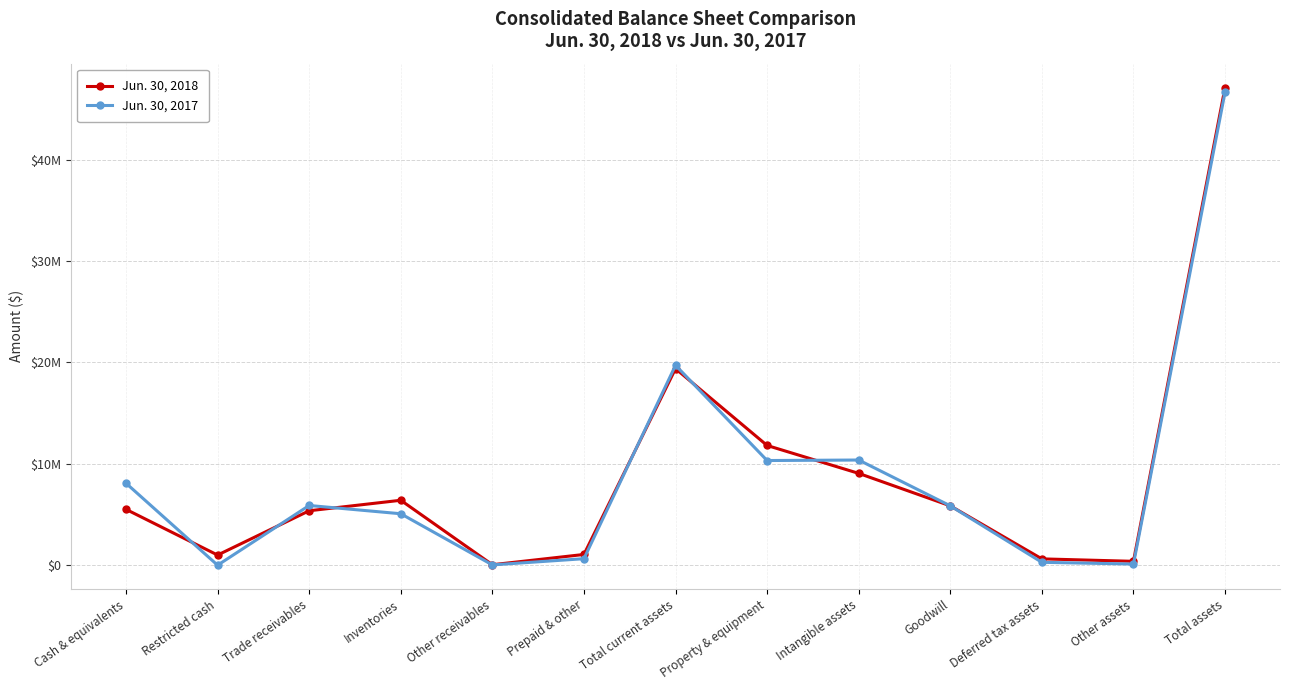

At how many categories does at least one series exceed 39856436?

1